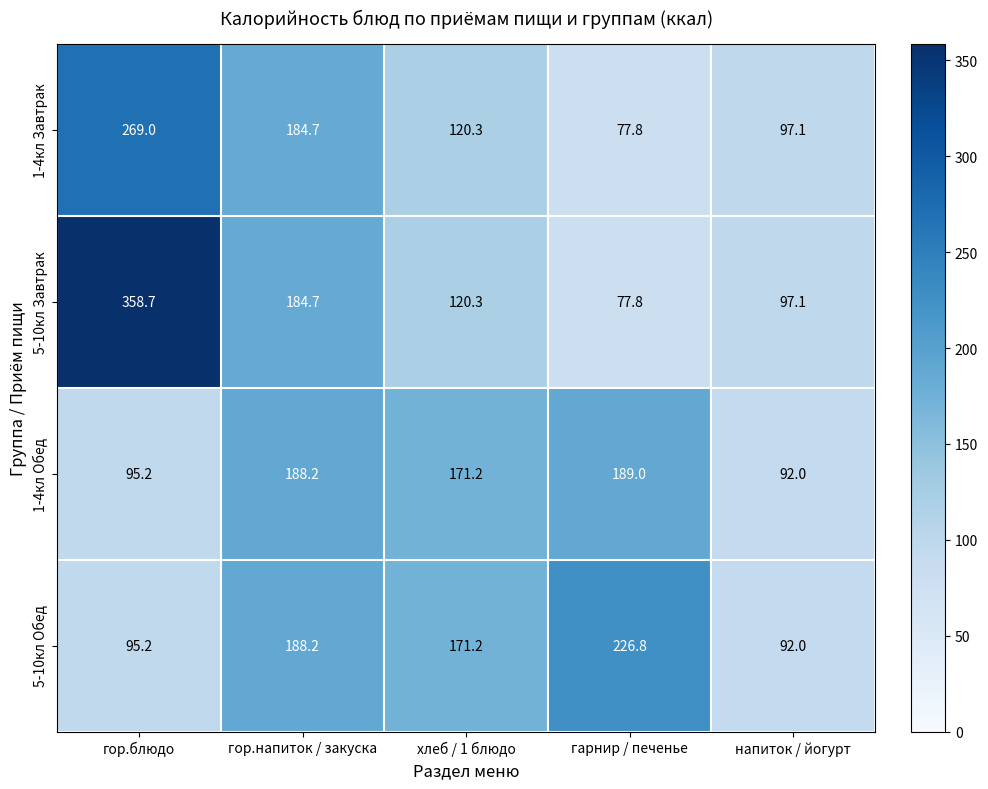

Rank the series by their maximum value, from highest to lowest.

5-10кл Завтрак, 1-4кл Завтрак, 5-10кл Обед, 1-4кл Обед